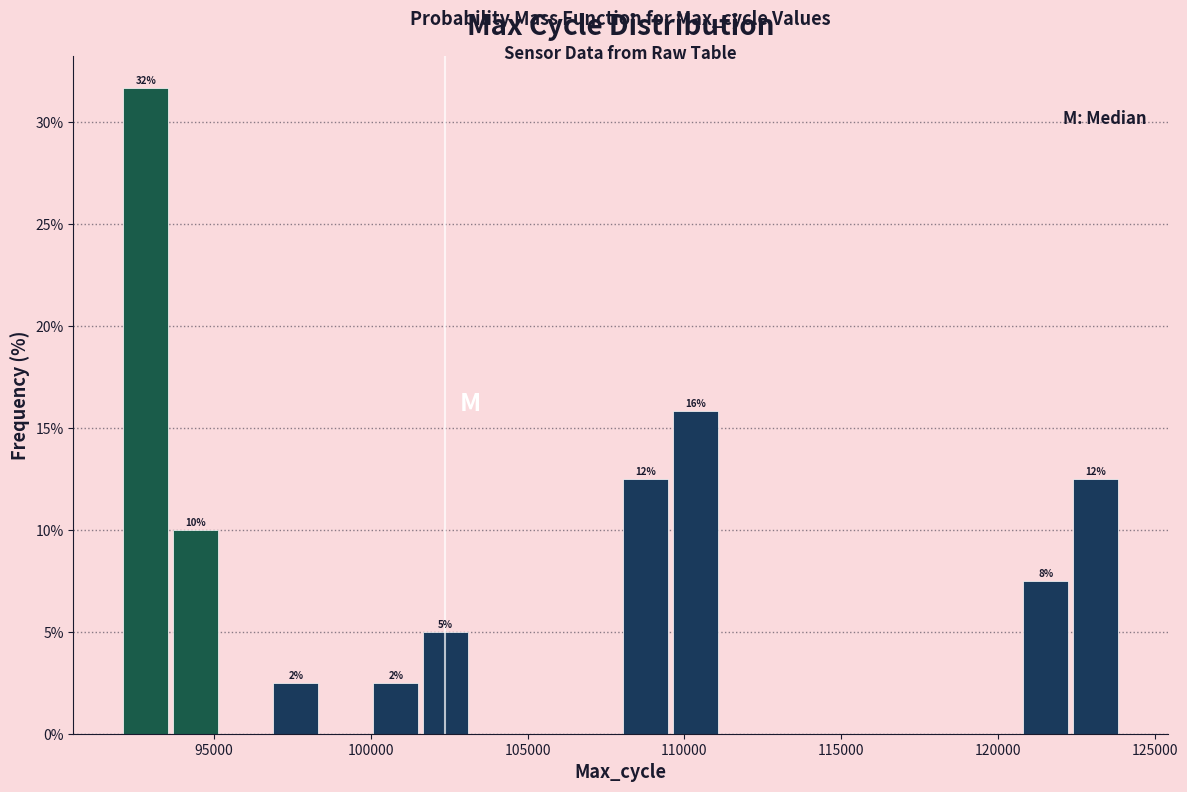

Read against the x-axis, roughly where is the centre of the tallest bar?

93000